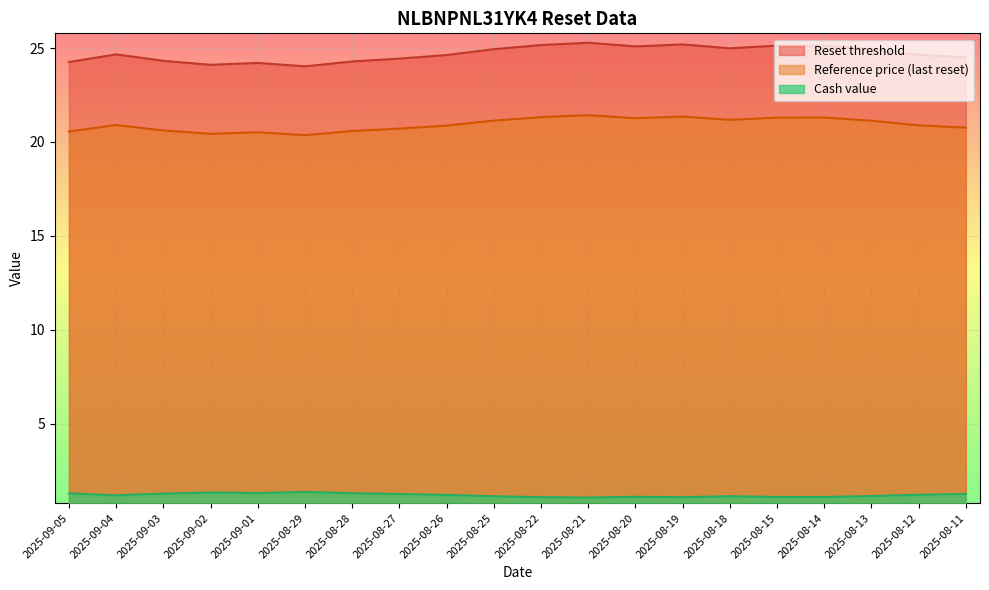

How many interior local peaks does the Cash value series have?

4